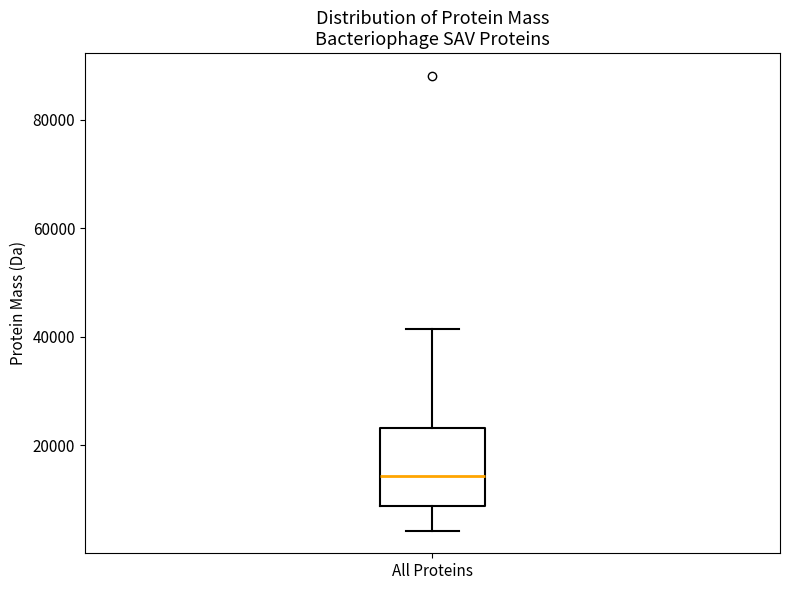

Where does the median line of the box for All Proteins sit on the y-axis? The values are not printed on the chart, so give them approximately, as read against the axis.

14000